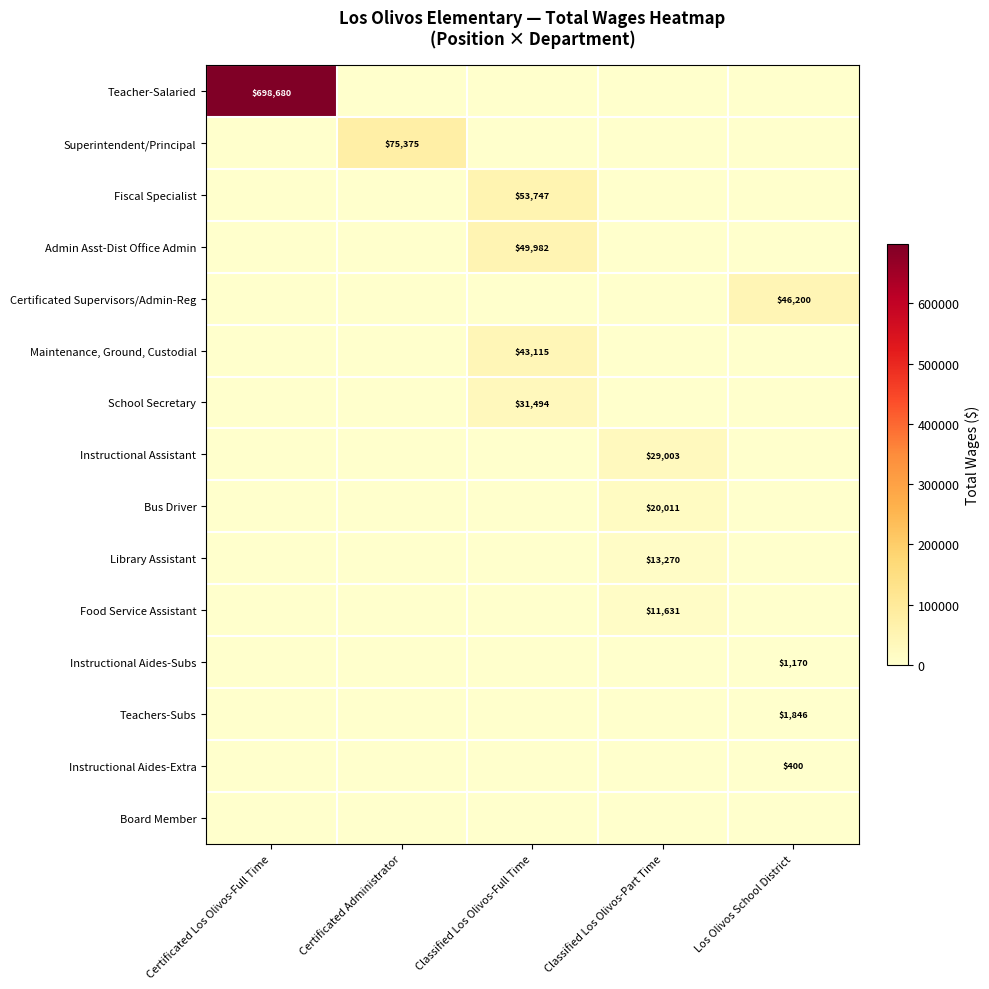

True or false: Certificated Supervisors/Admin-Reg has a value of 46200 at Los Olivos School District.

True